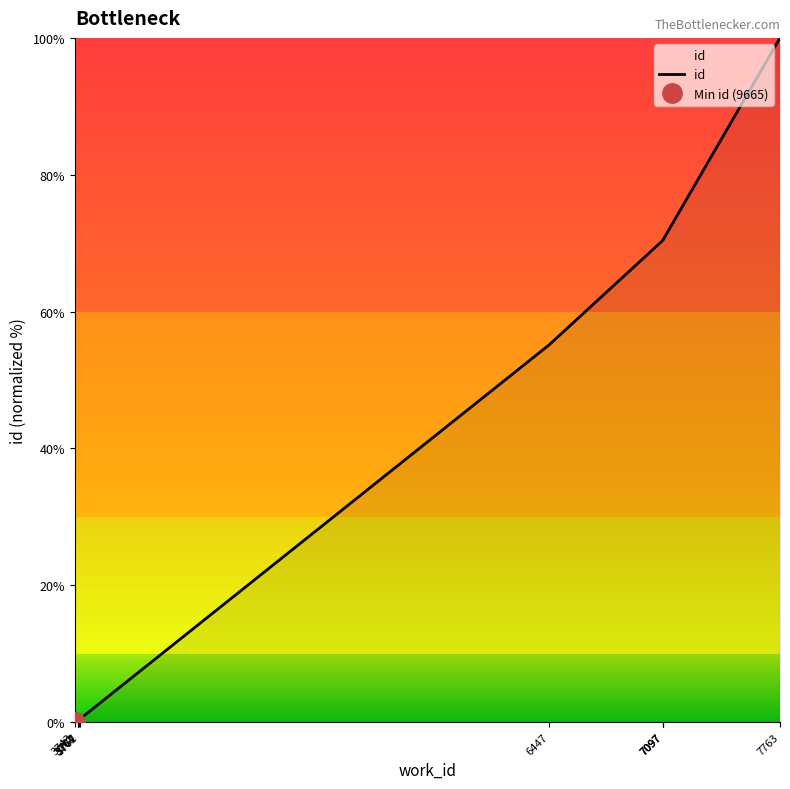

How many data points are less than 55?

5